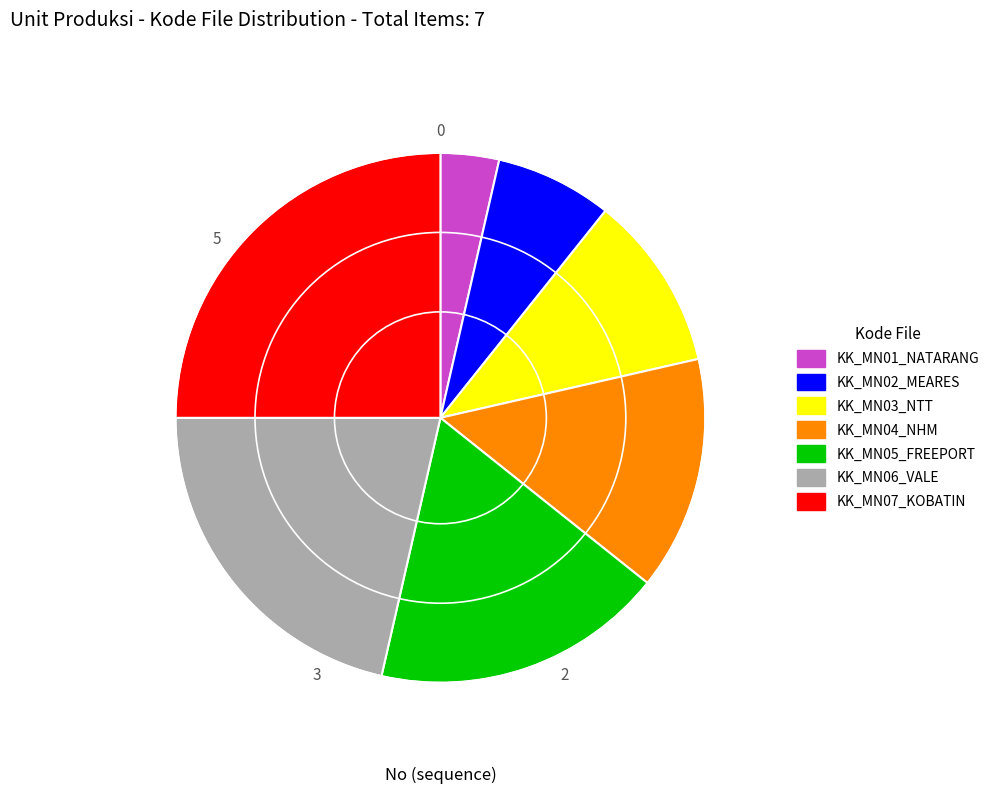

Which category has the biggest portion of the pie?

KK_MN07_KOBATIN